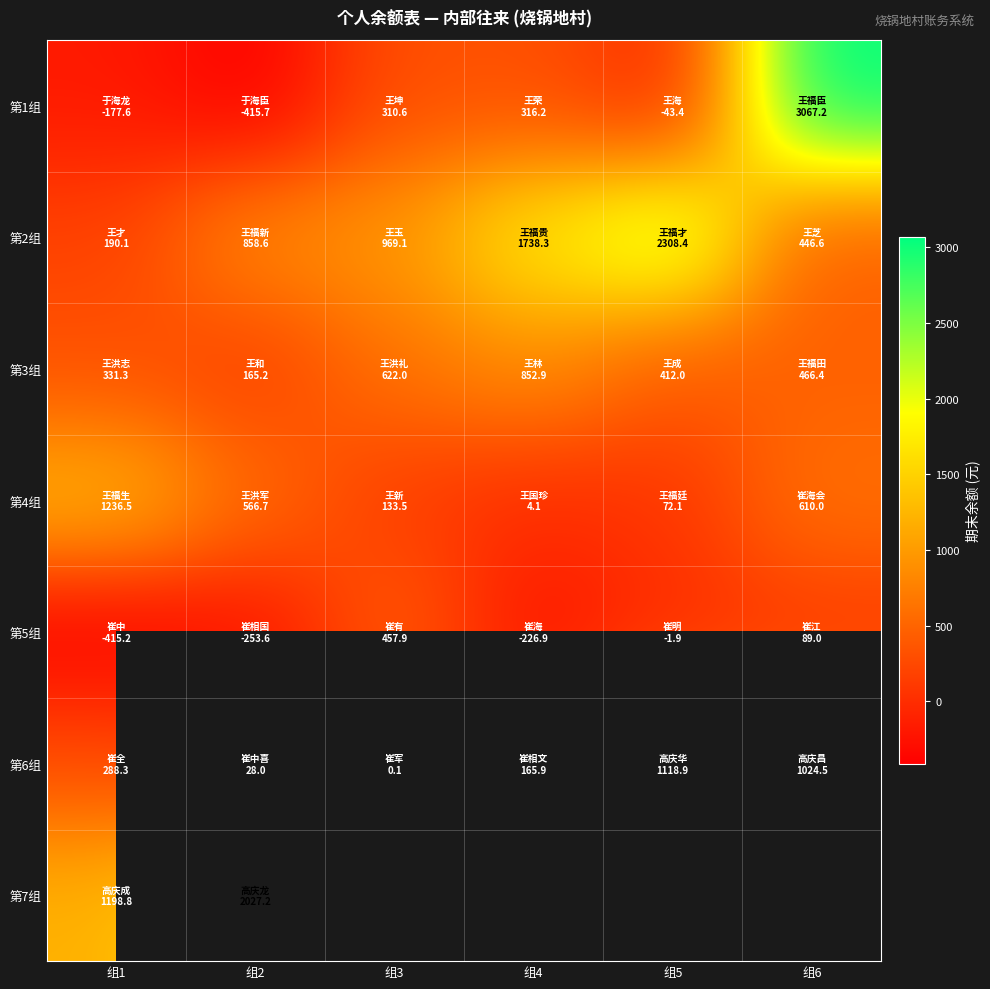

What is the maximum value for 第2组?

2308.4